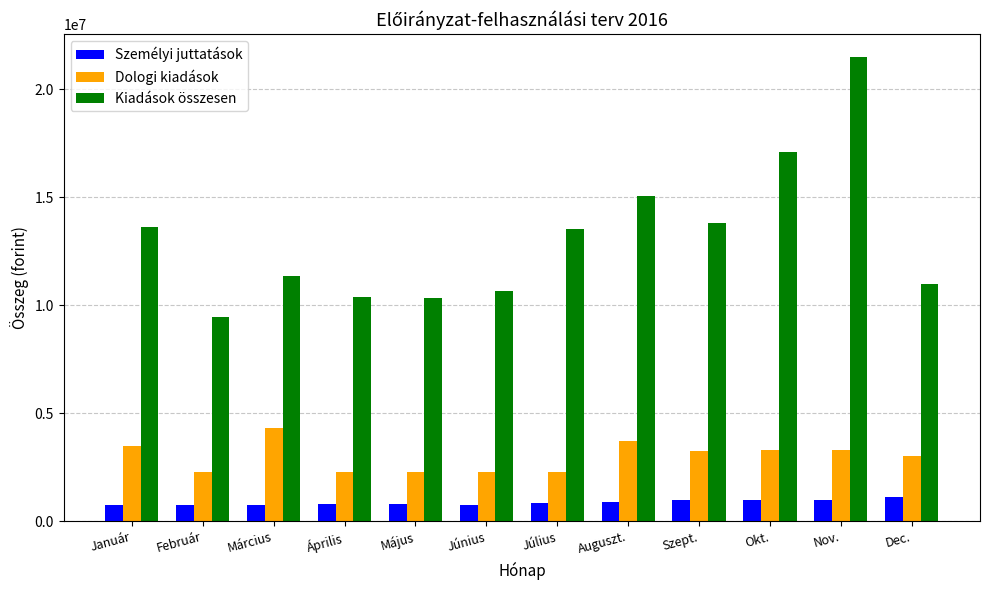

What is the maximum value shown in the chart?

21471243